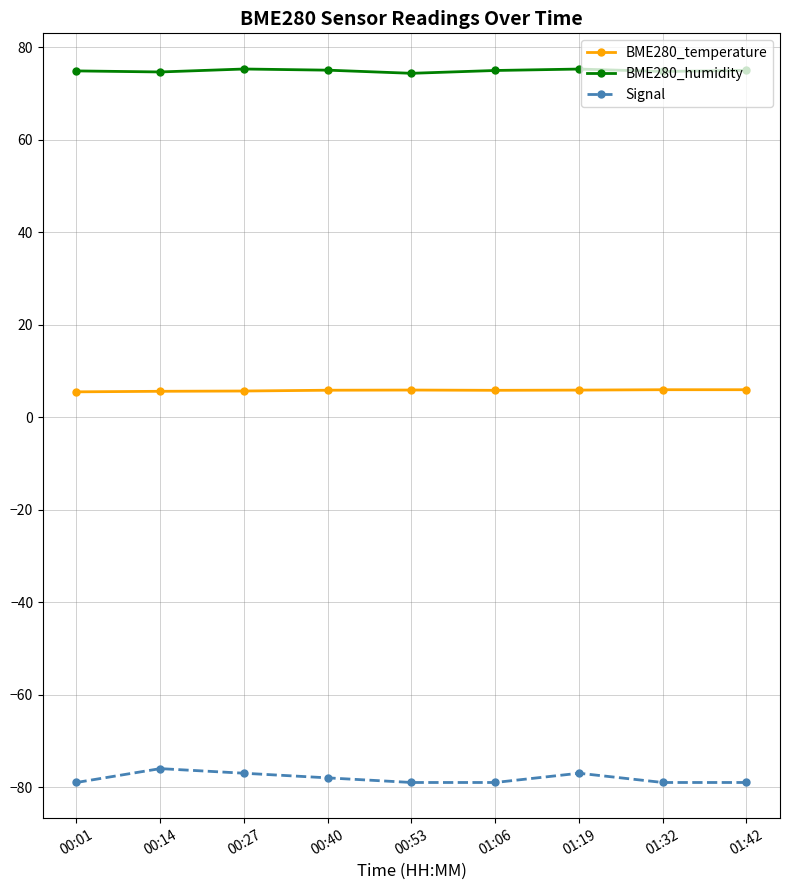

True or false: BME280_humidity has more than 0 interior local peaks.

True